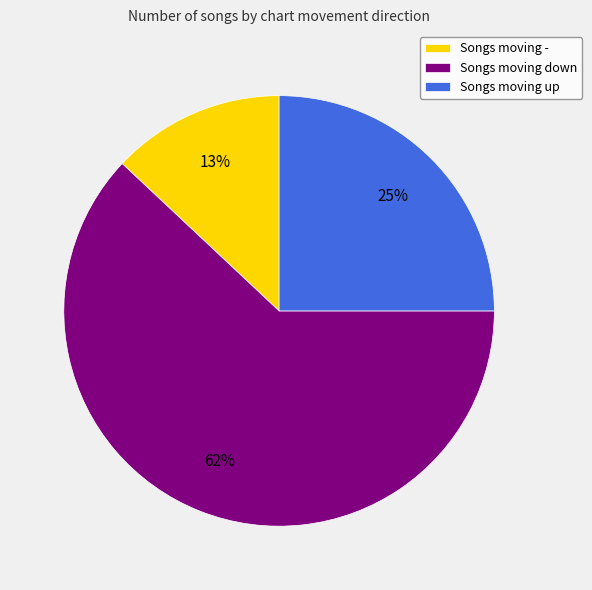

Which category has the smallest portion of the pie?

Songs moving -